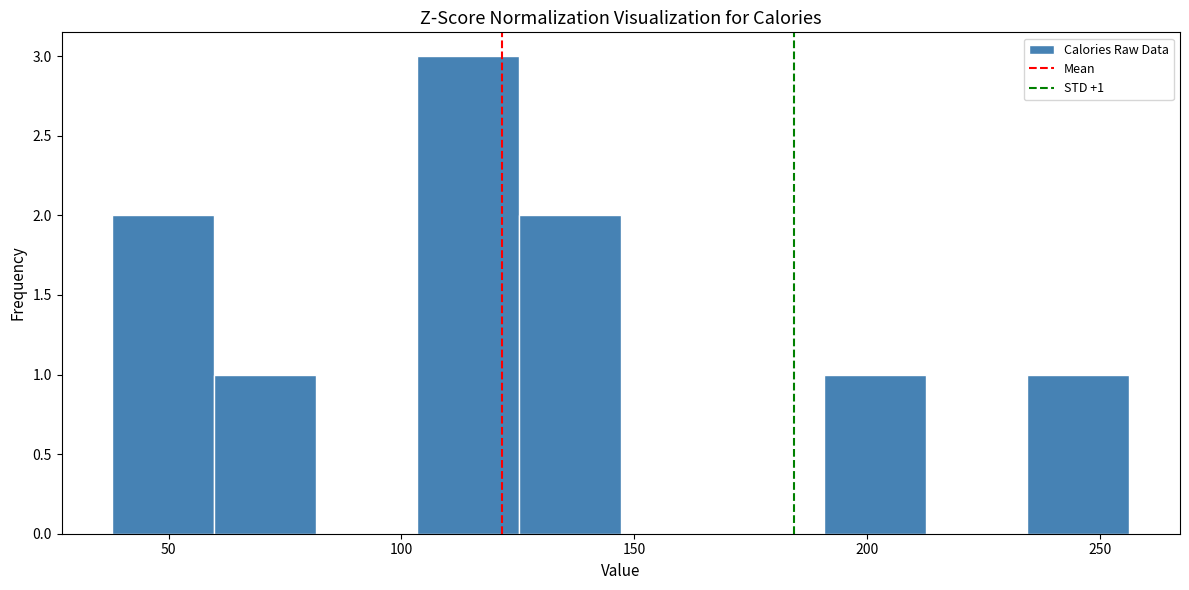

Which range on the x-axis has the tallest bar?

105 to 125